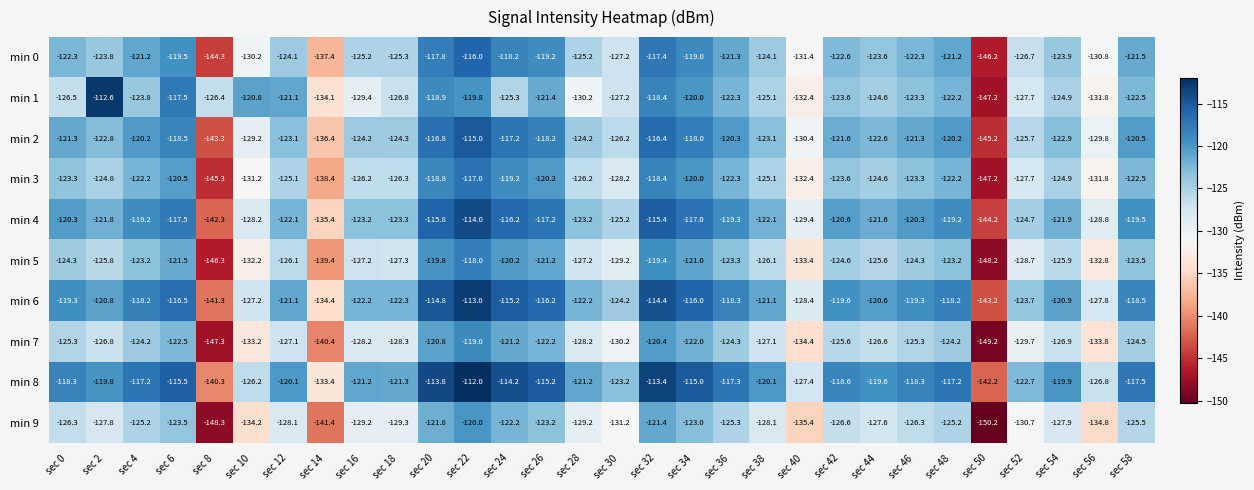

Which series has the largest total across all categories?

min 8